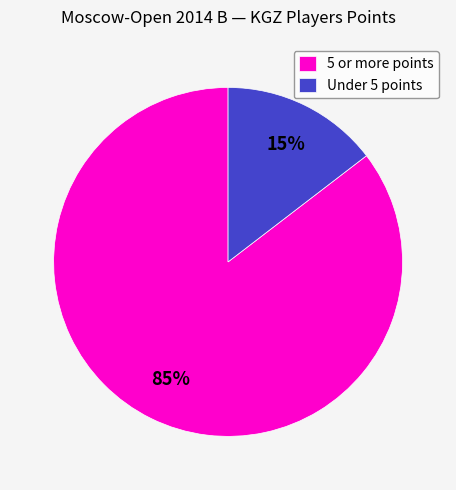

How many slices are in this pie chart?

2